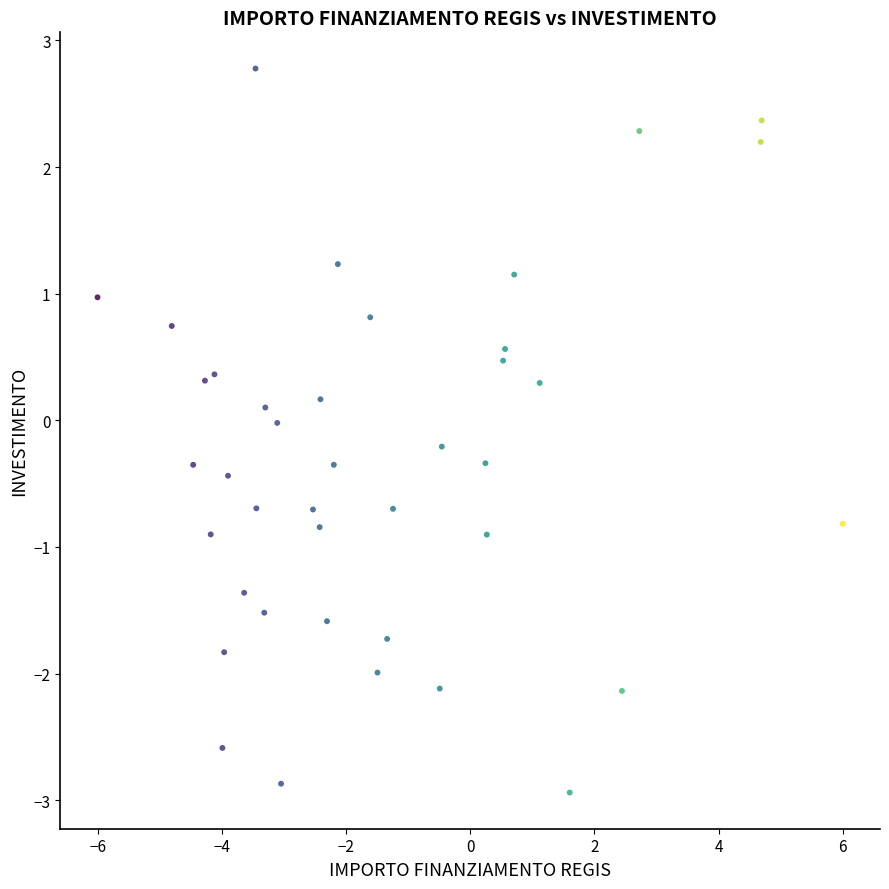

What is the range of Y values (max minus min)?

5.7